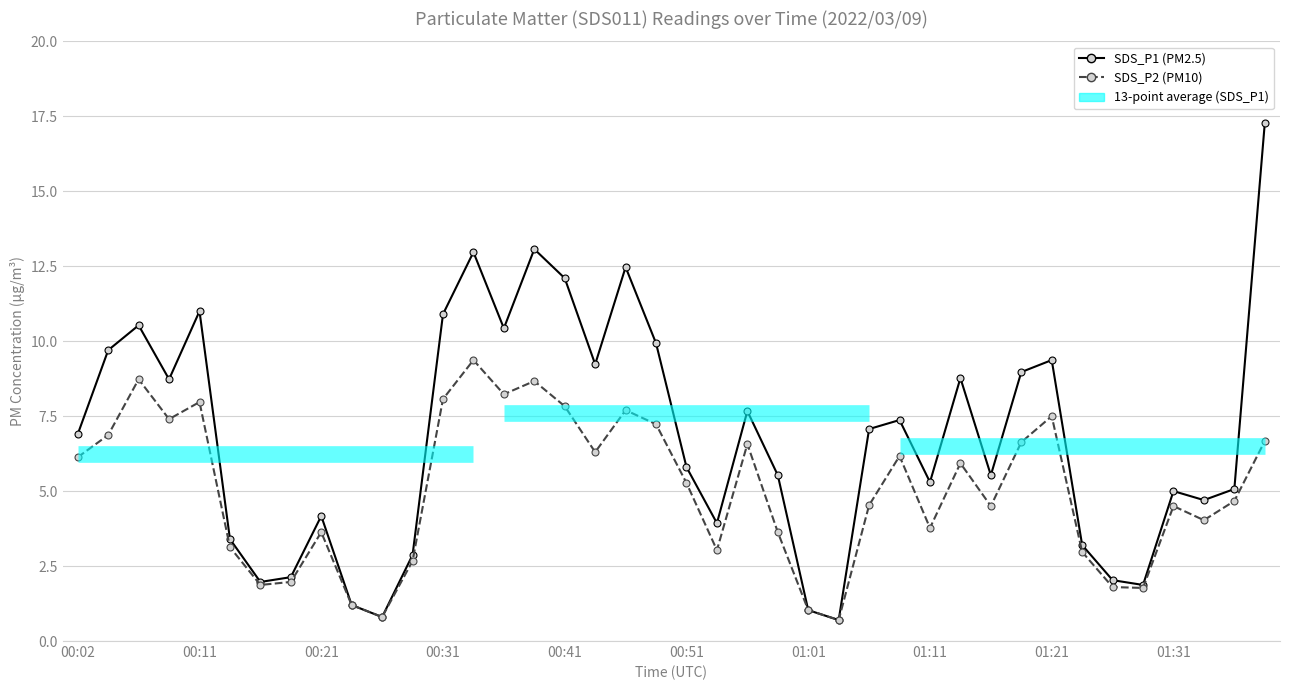

Which category has the lowest value across all series?

01:04